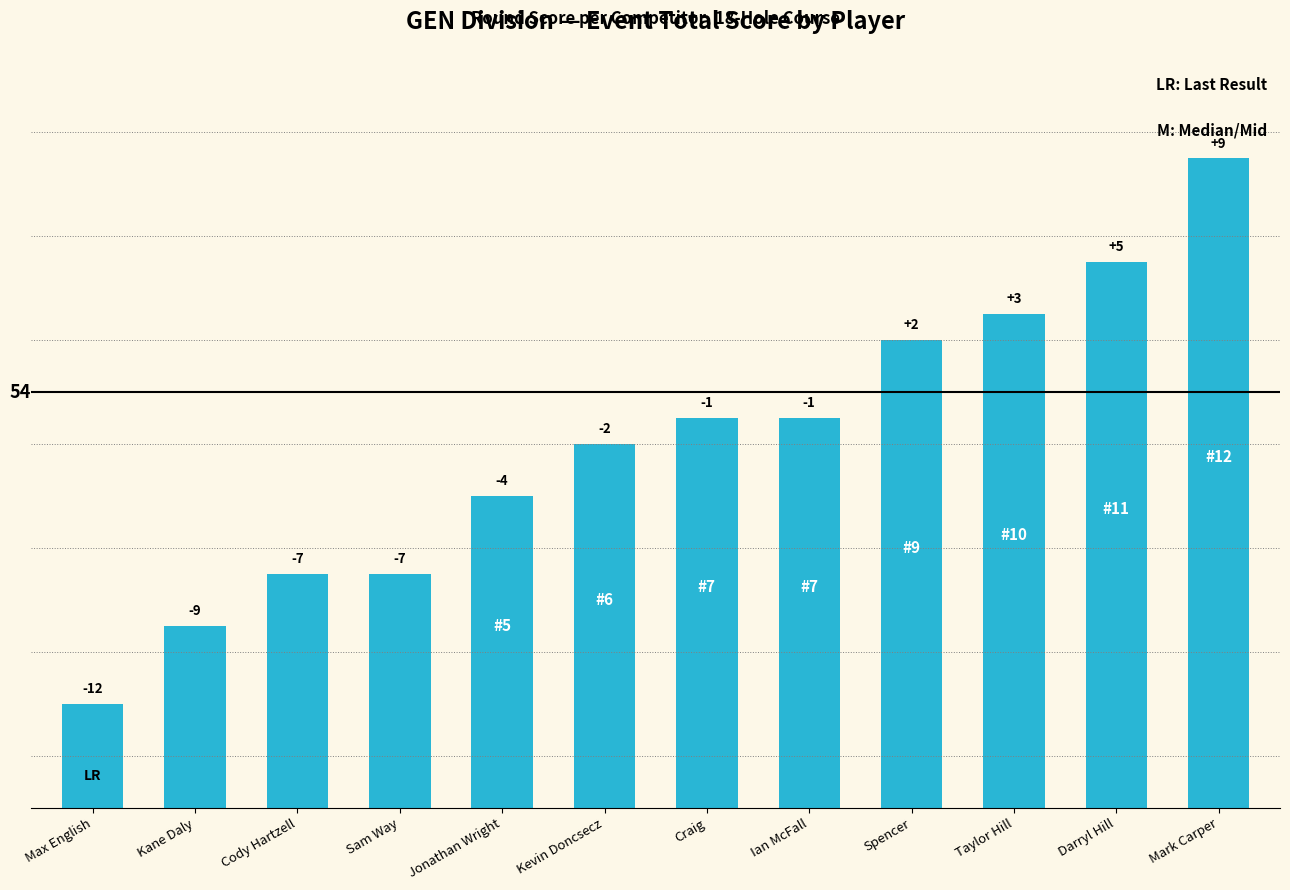

Does the chart contain stacked bars?

No